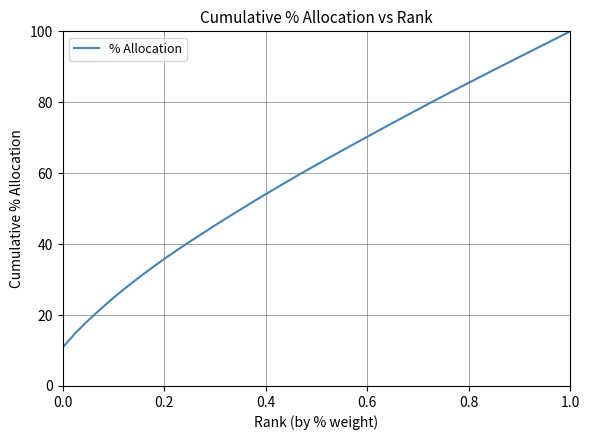

What is the maximum value shown in the chart?

100.0